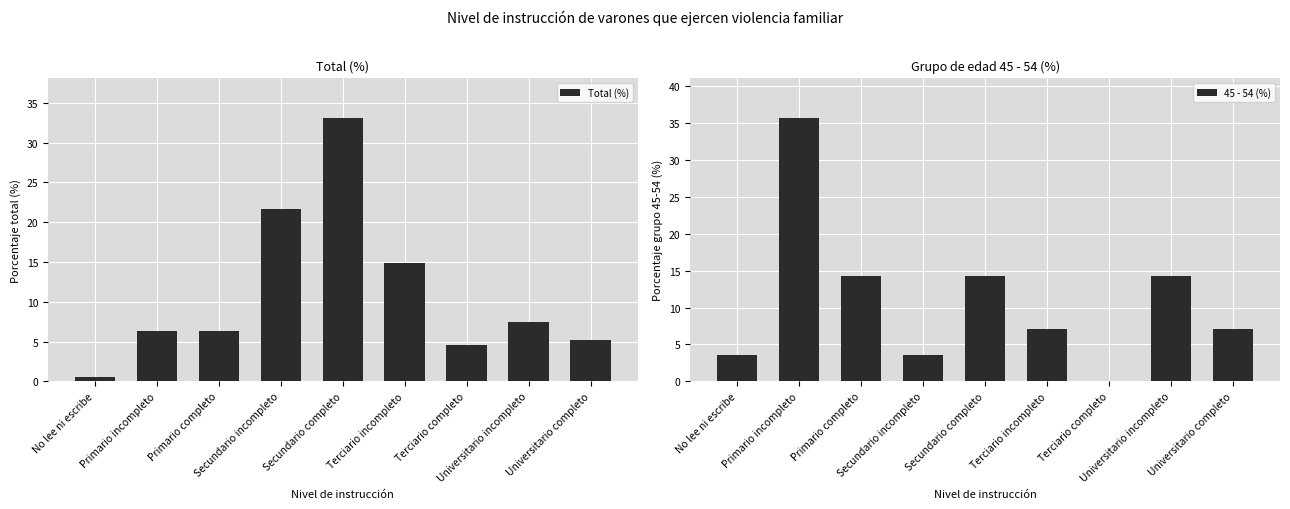

Is it true that 45 - 54 (%) equals 35.7 at Primario incompleto?

True